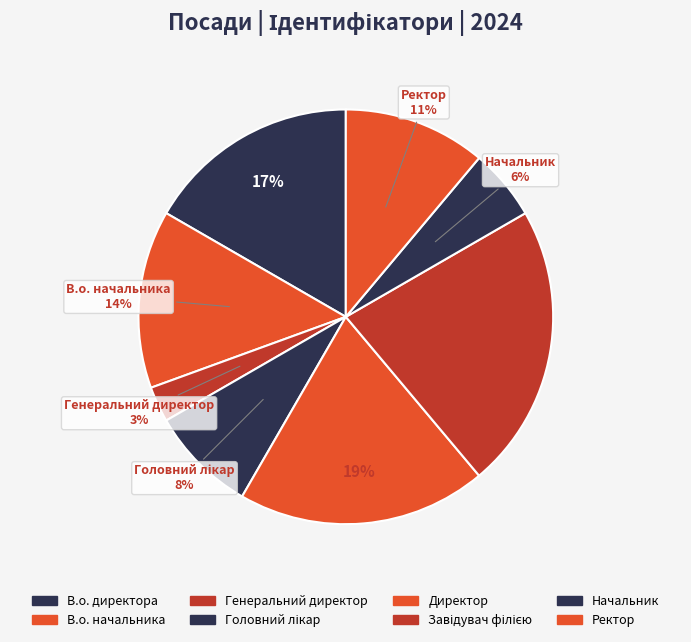

How many slices are in this pie chart?

8